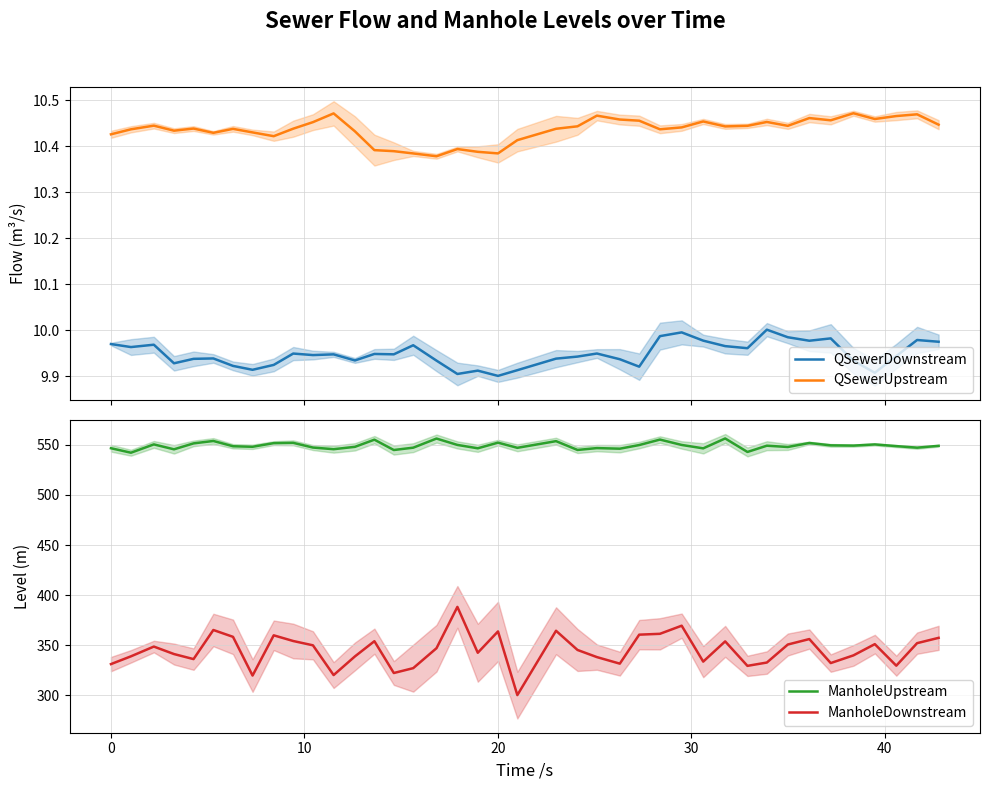

What is the lowest value of the ManholeDownstream series?

300.2